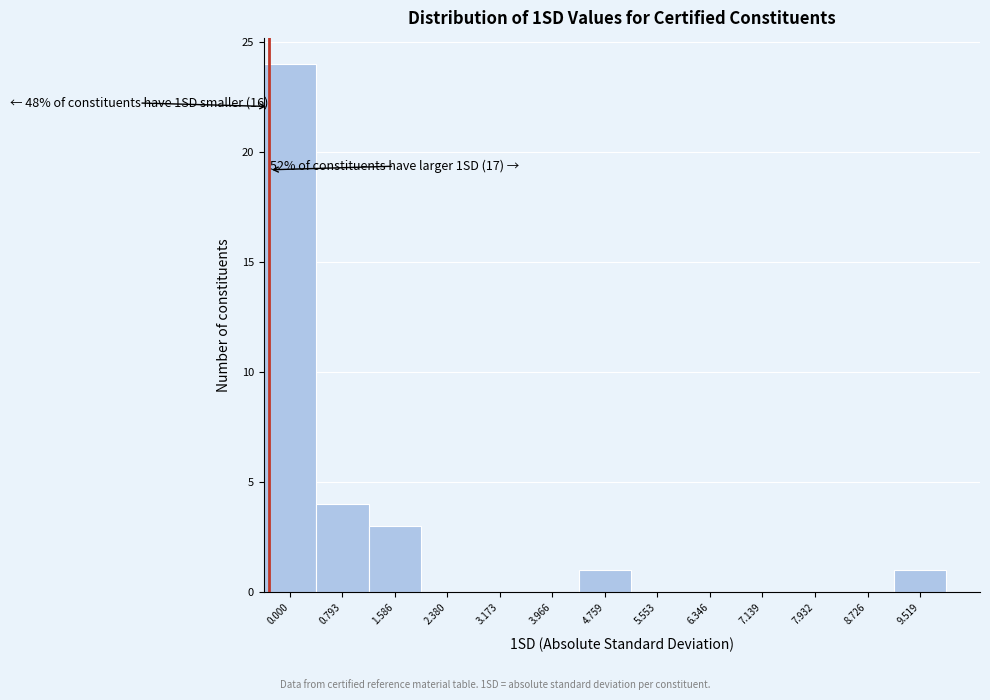

Reading left to right, what are all the values shown in this chart?

0.000=24	0.793=4	1.586=3	2.380=0	3.173=0	3.966=0	4.759=1	5.553=0	6.346=0	7.139=0	7.932=0	8.726=0	9.519=1